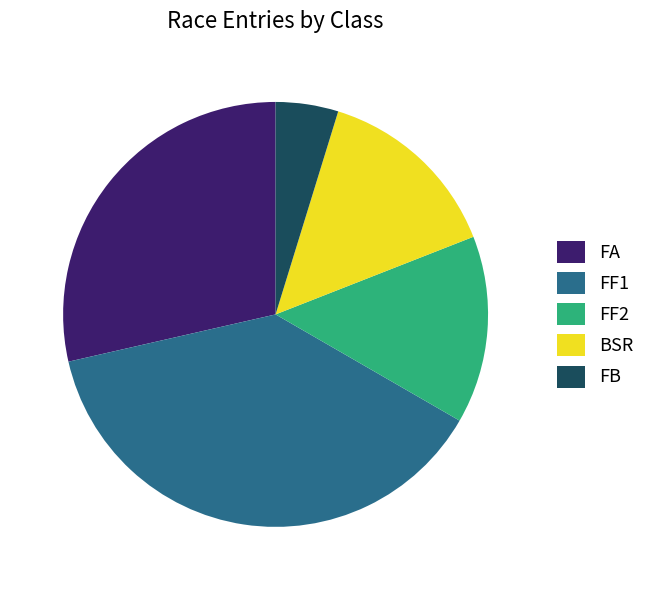

Is there any slice that represents more than half of the pie?

No